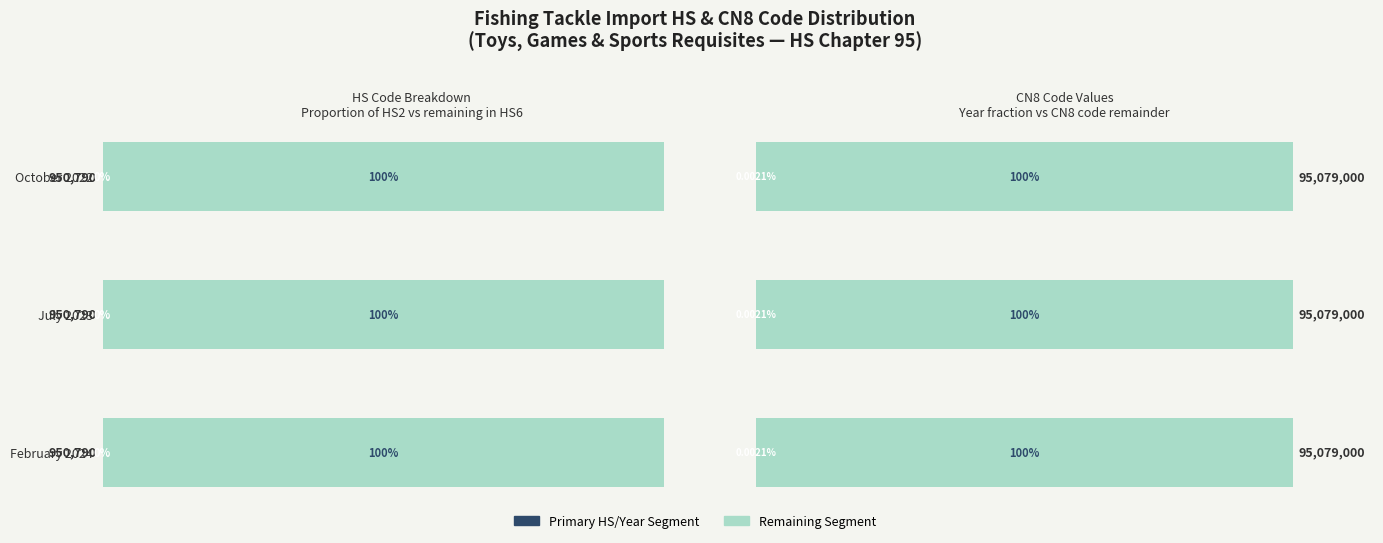

What position from the right is October 2022?

3